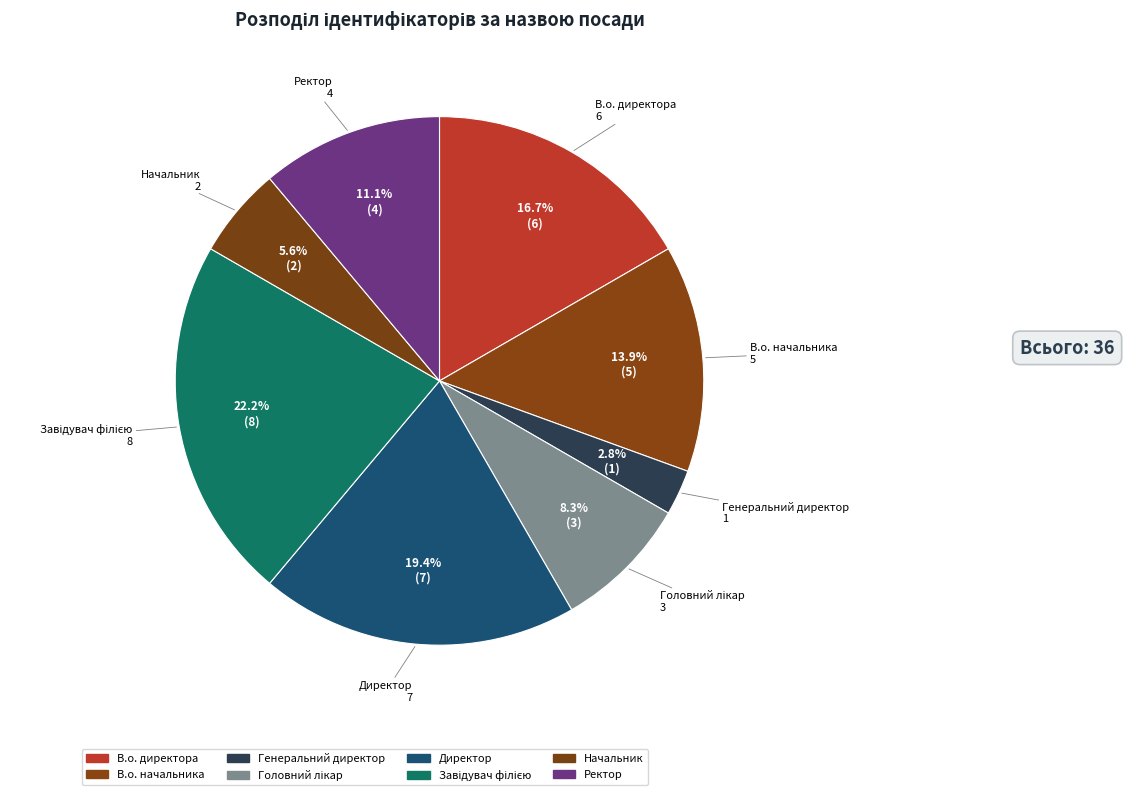

What percentage do Завідувач філією and В.о. директора together represent?

38.9%